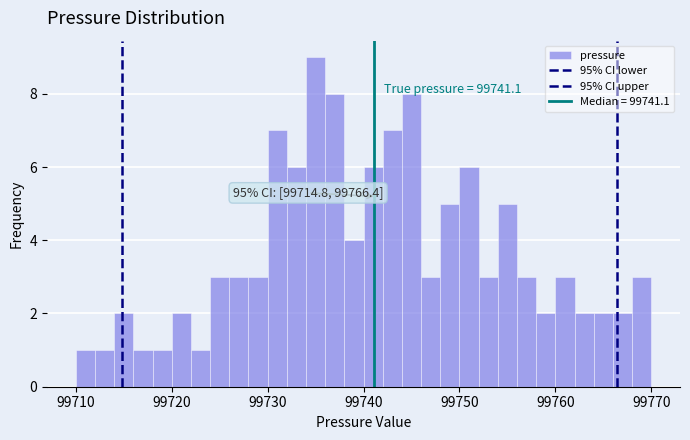

Read against the x-axis, roughly where is the centre of the tallest bar?

99735